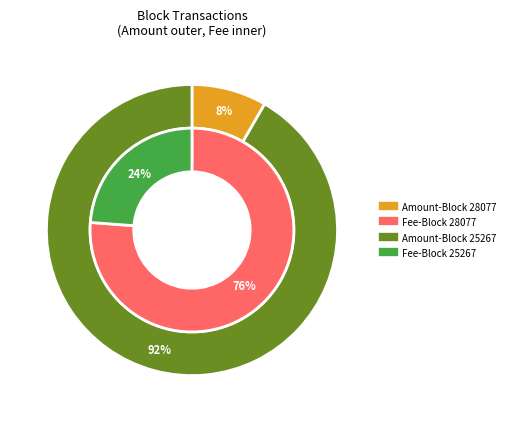

What is the change in value from 28077 to 25267?

+8678